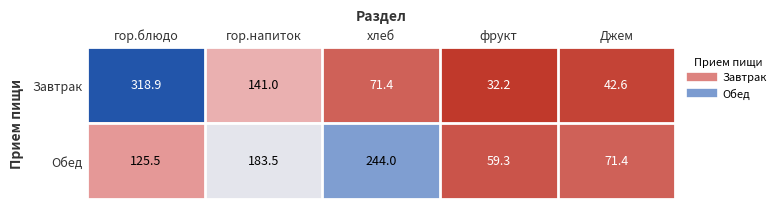

What is the total value across all series at гор.блюдо?

444.4